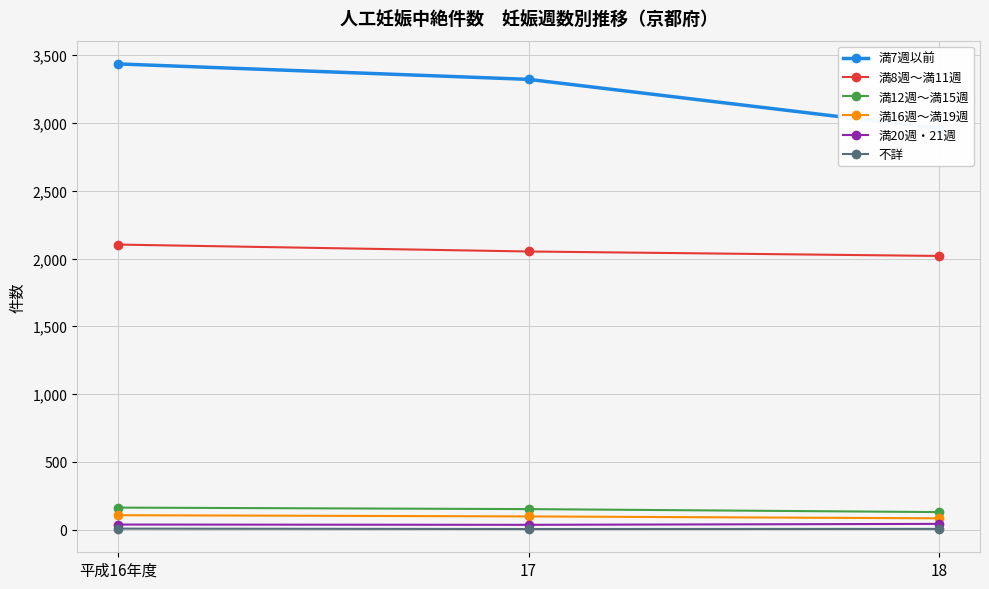

Reading right to left, list all the values displayed in this chart.

満7週以前: 18=2959	17=3322	平成16年度=3436
満8週～満11週: 18=2019	17=2052	平成16年度=2103
満12週～満15週: 18=129	17=151	平成16年度=162
満16週～満19週: 18=83	17=97	平成16年度=106
満20週・21週: 18=42	17=35	平成16年度=37
不詳: 18=5	17=4	平成16年度=7